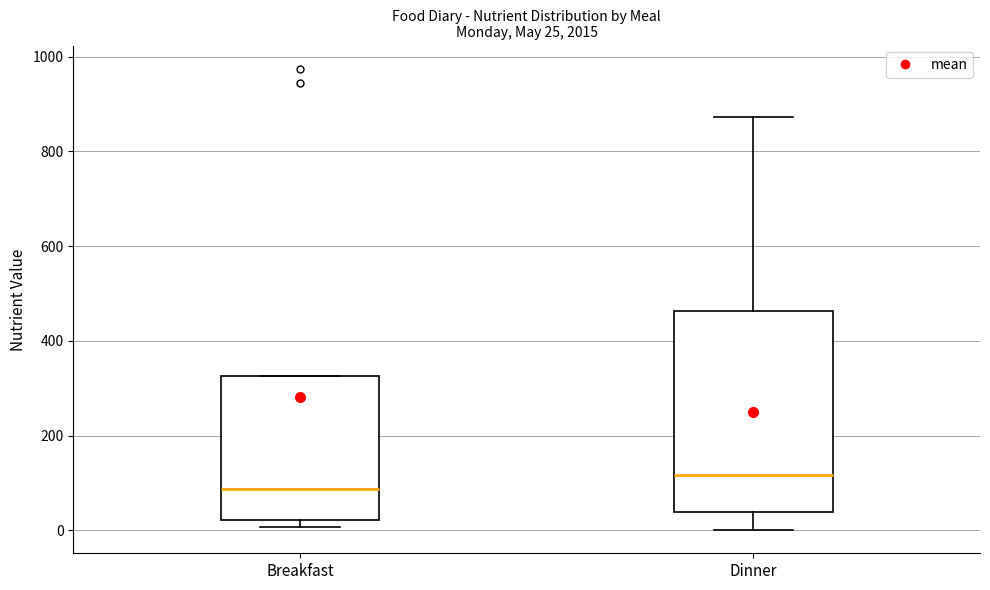

Comparing the boxes themselves (not the whiskers), which one is the tallest?

Dinner